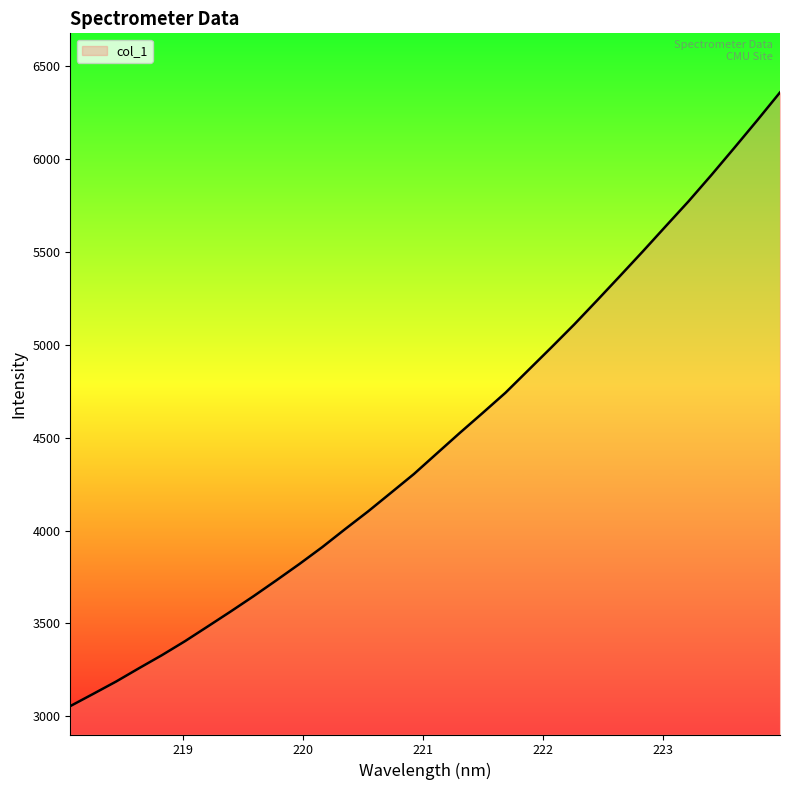

What is the maximum value shown in the chart?

6356.2